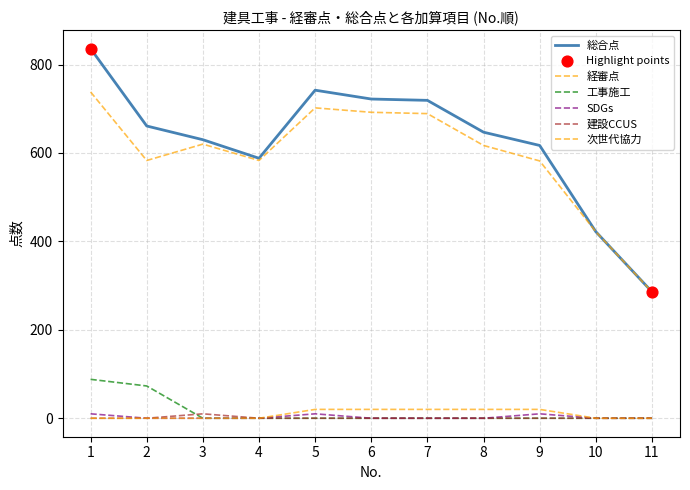

Does the chart have visible grid lines?

Yes